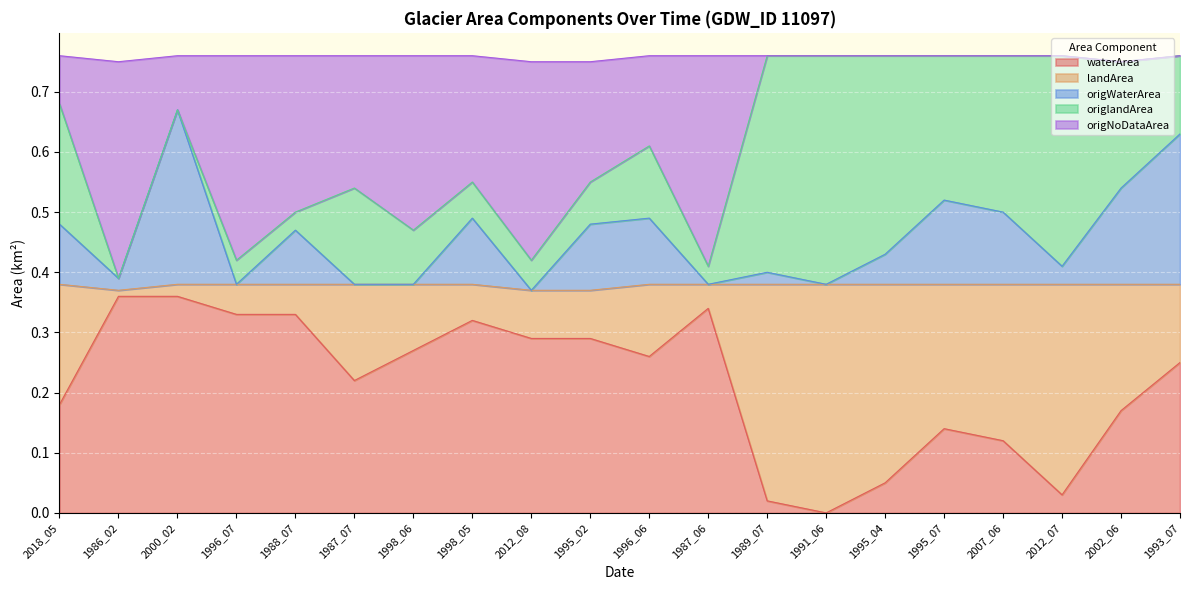

Which category has the lowest value in the waterArea series?

1991_06